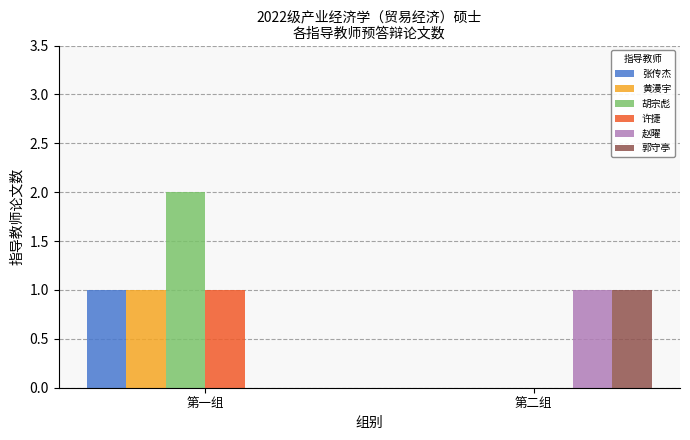

Is the value of 黄漫宇 at 第一组 greater than the value of 胡宗彪 at 第一组?

No